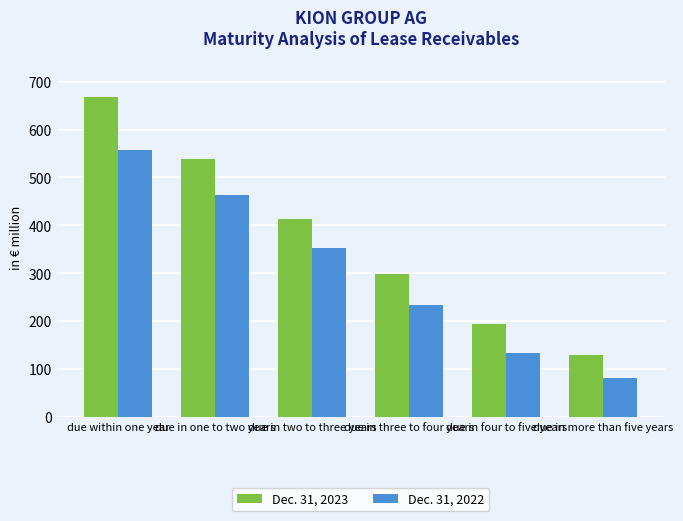

How many values in the Dec. 31, 2023 series exceed 413?

3